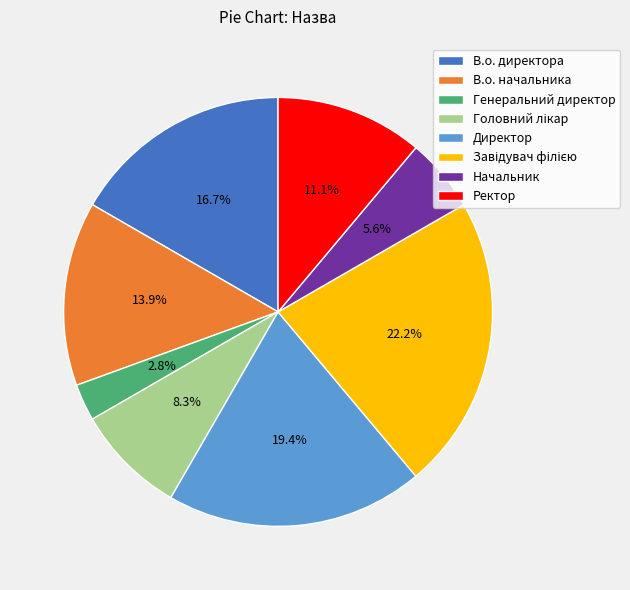

Does any single category account for the majority?

No